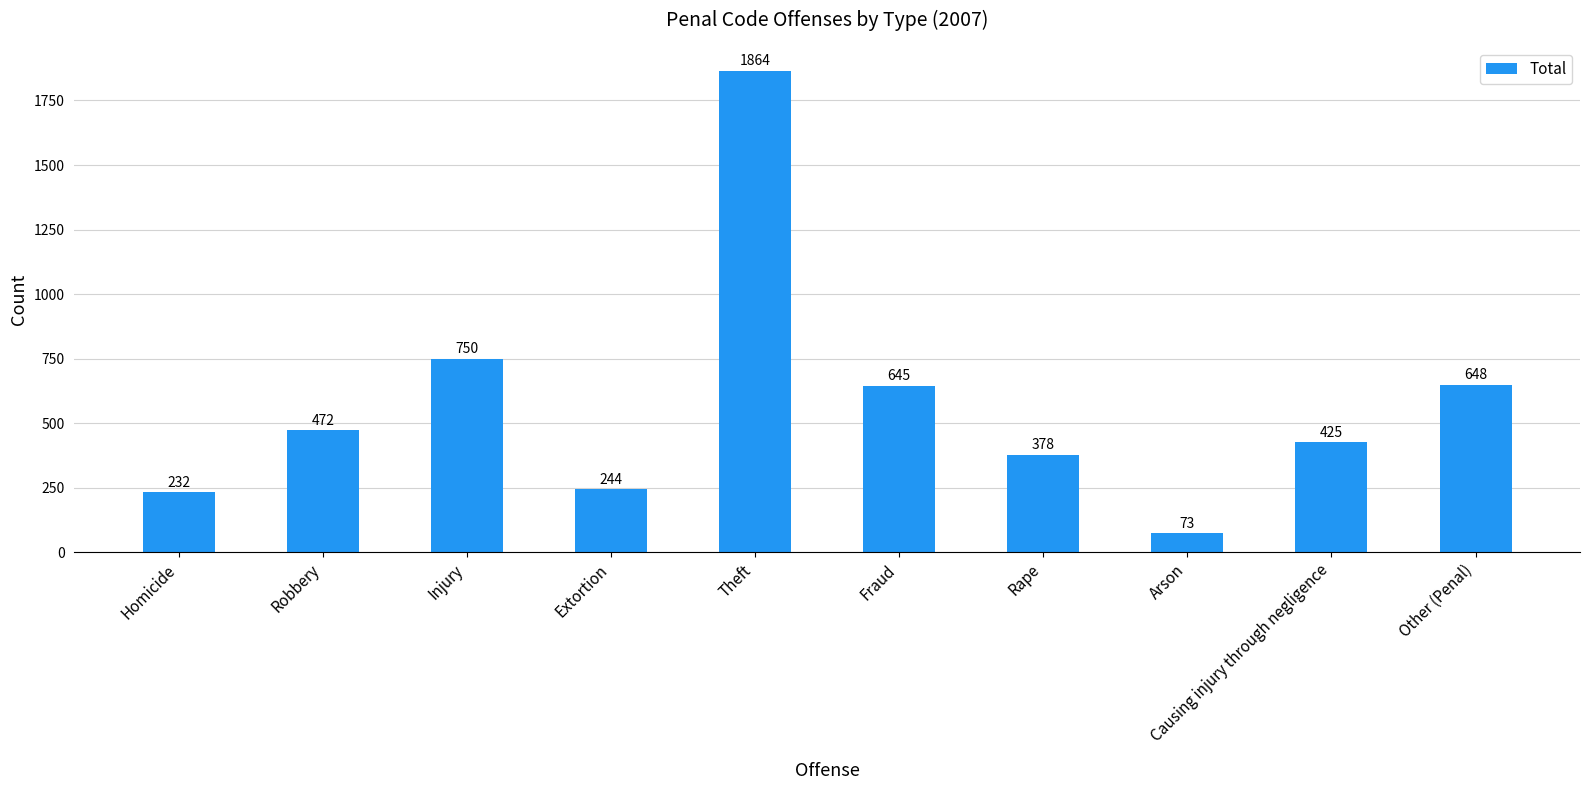

What is the difference between the values at Robbery and Fraud?

173